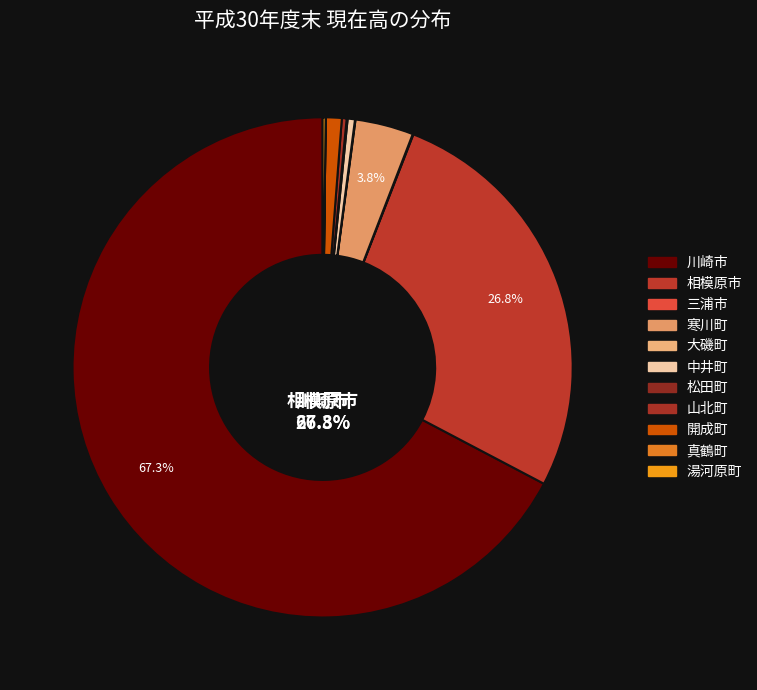

What is the largest slice in the pie chart?

川崎市